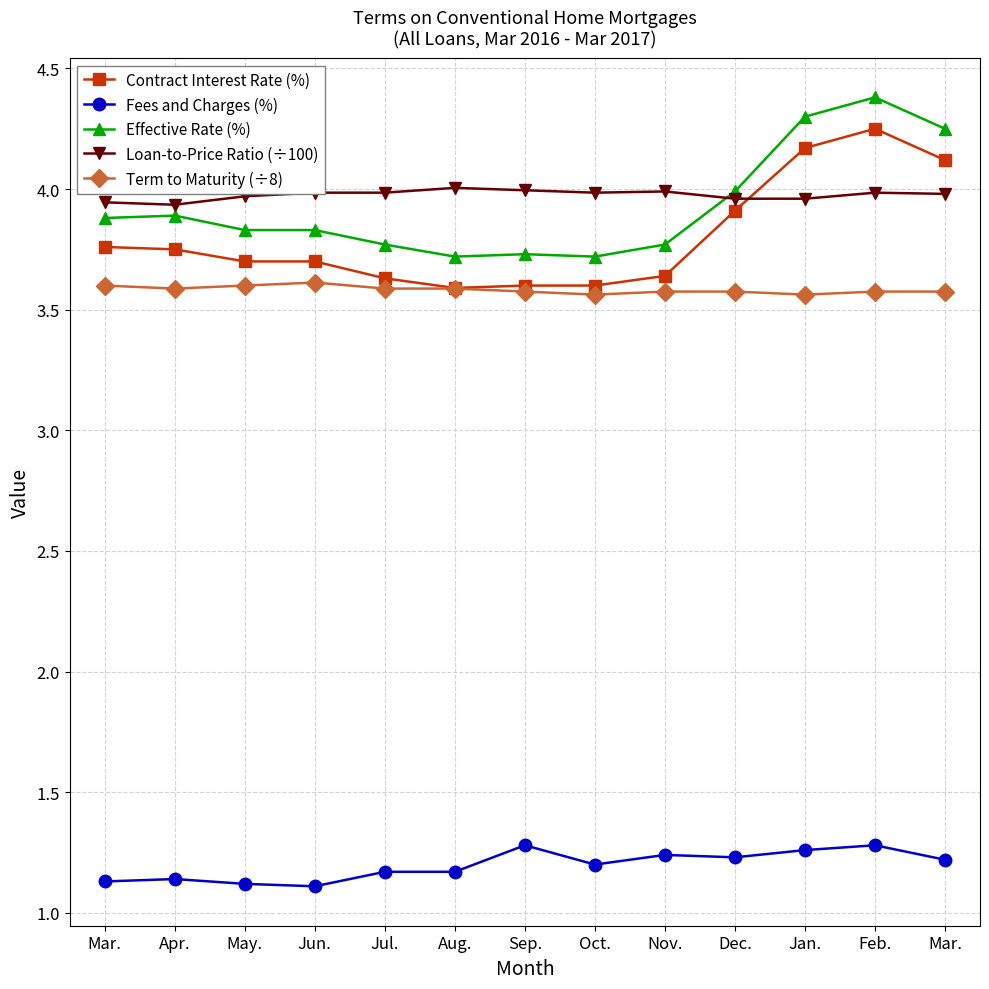

What are all the series names shown in the legend?

Contract Interest Rate (%), Fees and Charges (%), Effective Rate (%), Loan-to-Price Ratio (÷100), Term to Maturity (÷8)